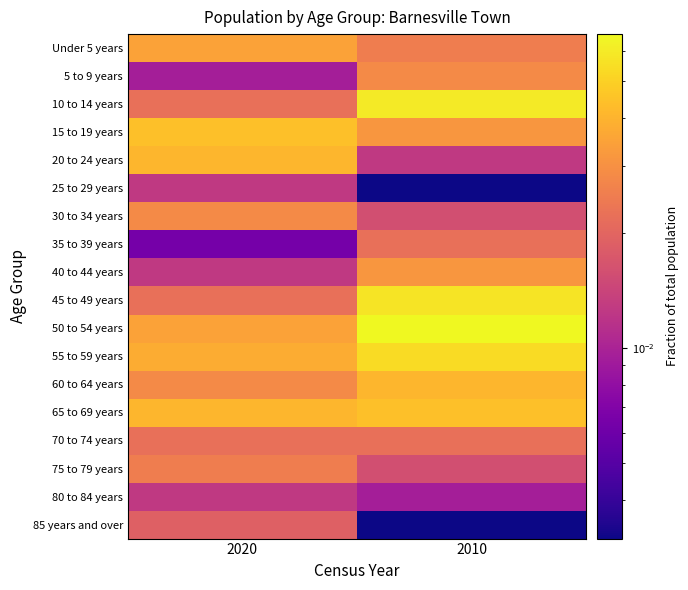

What is the total value across all series at 2010?

0.5